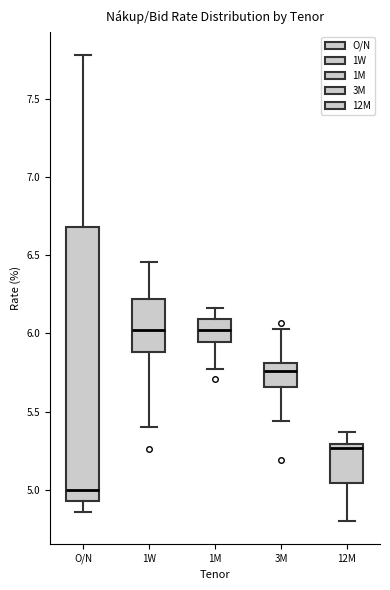

Which box has the lowest median line?

O/N